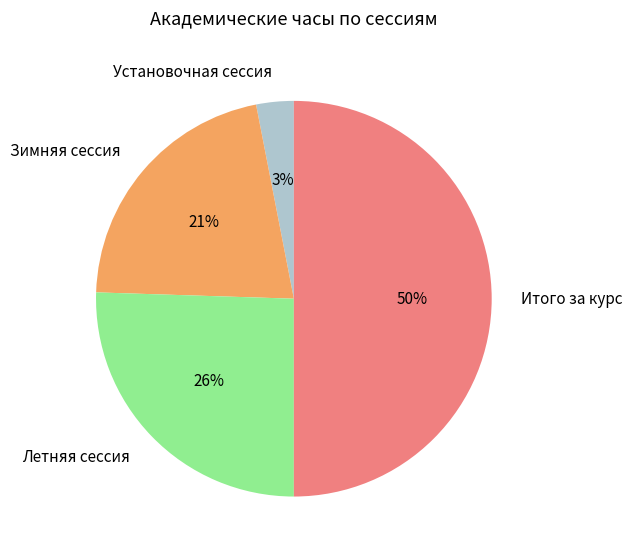

To the nearest percent, what is the combined percentage of Летняя сессия and Установочная сессия?

29%